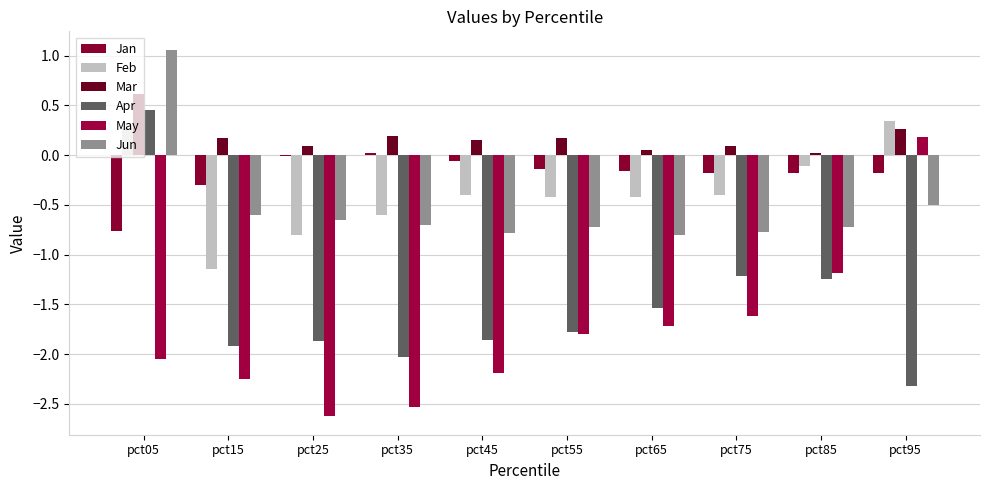

Reading left to right, list all the values displayed in this chart.

Jan: pct05=-0.8	pct15=-0.3	pct25=-0.0	pct35=0.0	pct45=-0.1	pct55=-0.1	pct65=-0.2	pct75=-0.2	pct85=-0.2	pct95=-0.2
Feb: pct05=0.3	pct15=-1.1	pct25=-0.8	pct35=-0.6	pct45=-0.4	pct55=-0.4	pct65=-0.4	pct75=-0.4	pct85=-0.1	pct95=0.3
Mar: pct05=0.6	pct15=0.2	pct25=0.1	pct35=0.2	pct45=0.1	pct55=0.2	pct65=0.1	pct75=0.1	pct85=0.0	pct95=0.3
Apr: pct05=0.5	pct15=-1.9	pct25=-1.9	pct35=-2.0	pct45=-1.9	pct55=-1.8	pct65=-1.5	pct75=-1.2	pct85=-1.2	pct95=-2.3
May: pct05=-2.1	pct15=-2.2	pct25=-2.6	pct35=-2.5	pct45=-2.2	pct55=-1.8	pct65=-1.7	pct75=-1.6	pct85=-1.2	pct95=0.2
Jun: pct05=1.1	pct15=-0.6	pct25=-0.6	pct35=-0.7	pct45=-0.8	pct55=-0.7	pct65=-0.8	pct75=-0.8	pct85=-0.7	pct95=-0.5